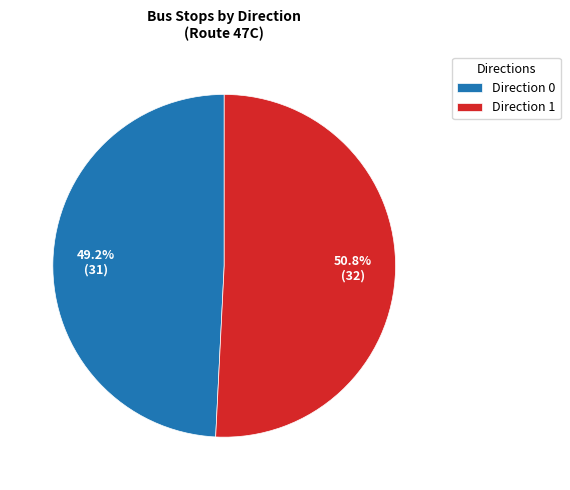

Rank the categories by value from highest to lowest.

Direction 1, Direction 0